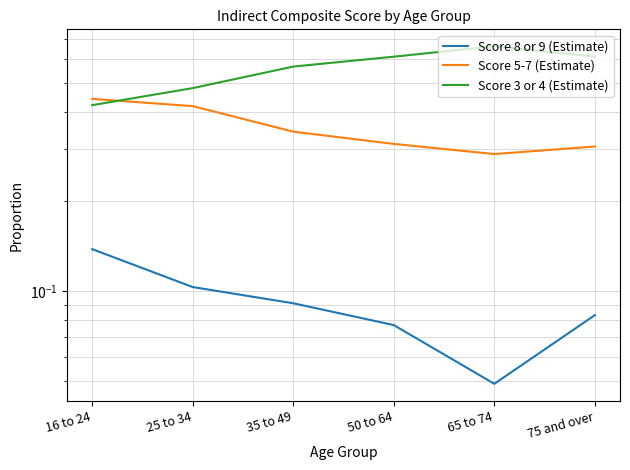

What position from the right is 50 to 64?

3